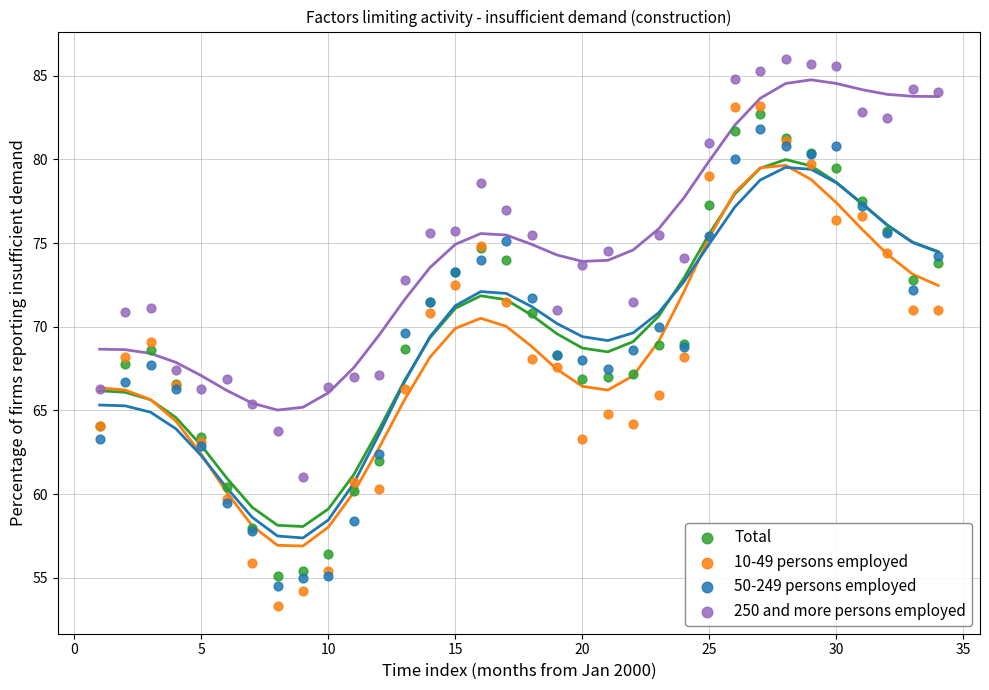

What is the X range (max minus min) for the scatter plot?

33.0